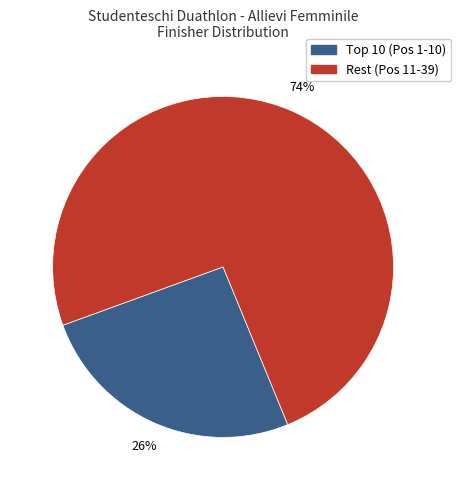

Does any single category account for the majority?

Yes